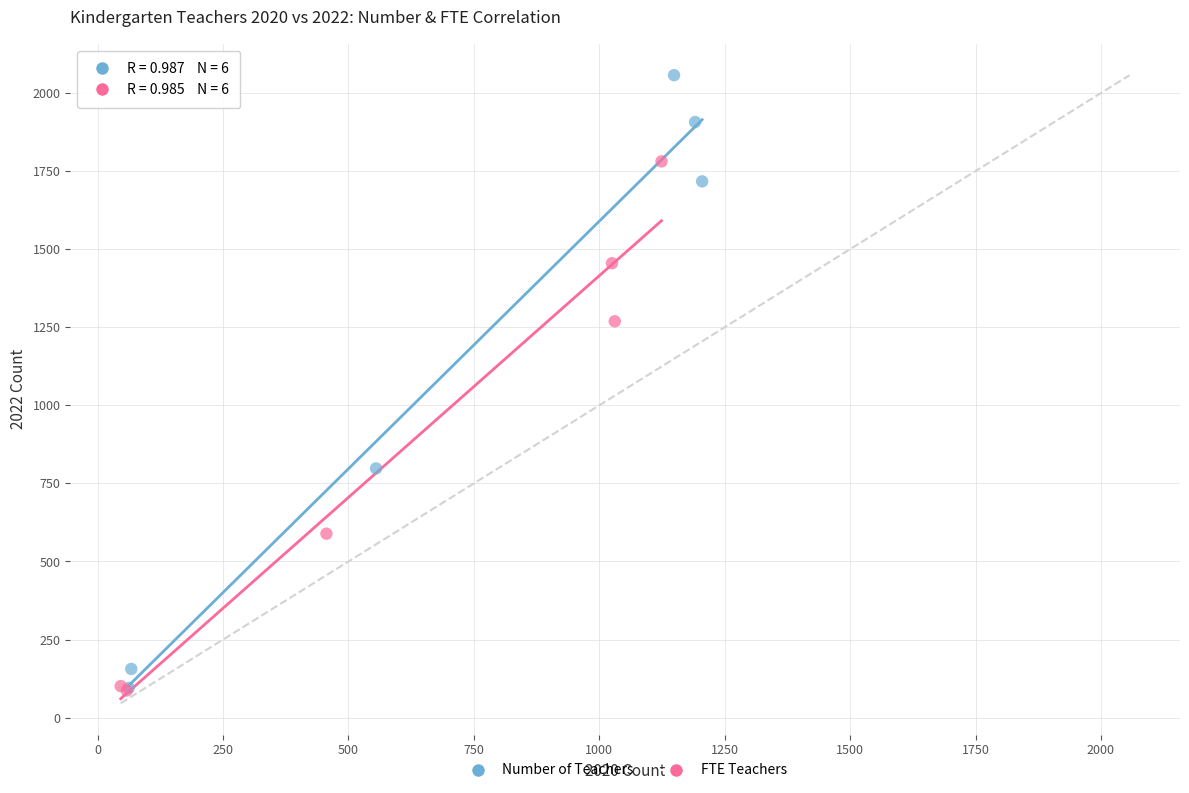

Which series contains the highest Y value?

Number of Teachers